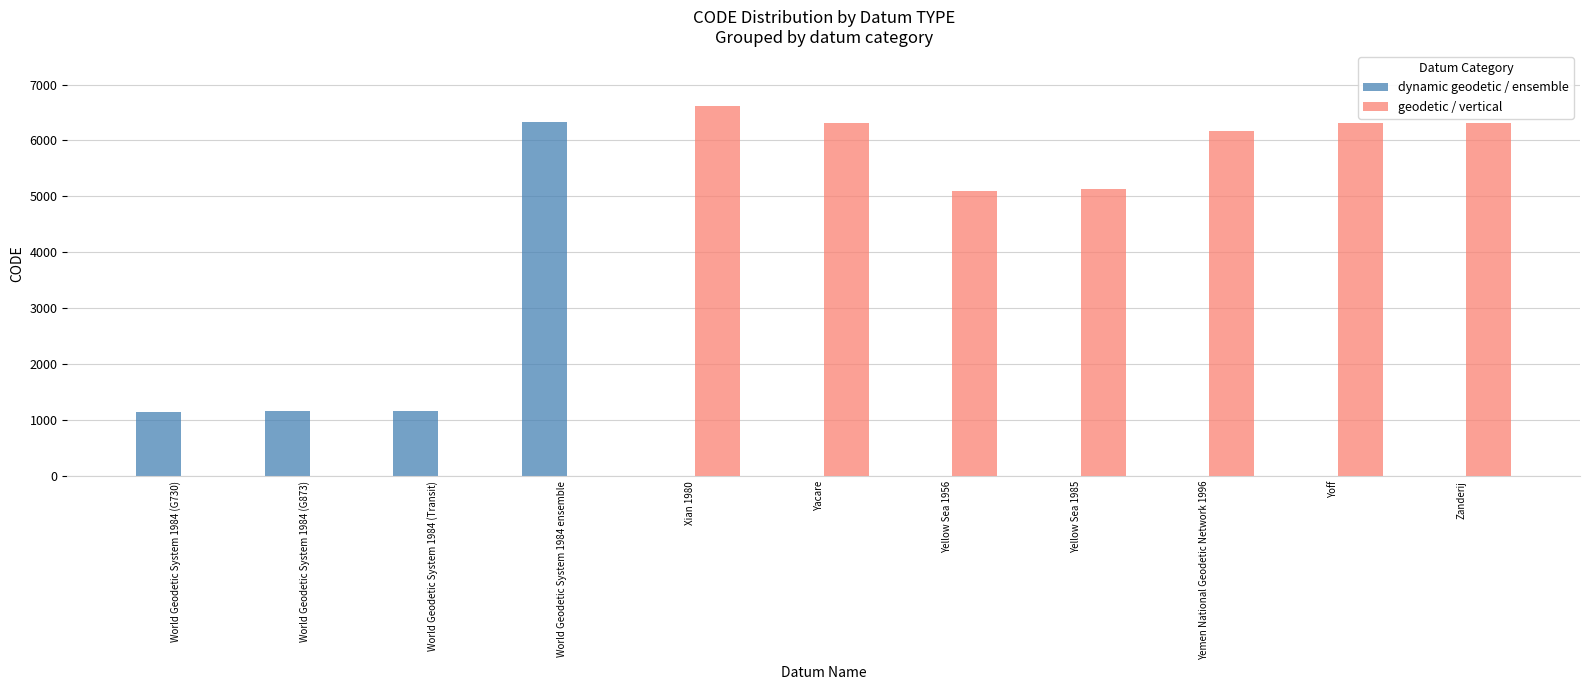

Is it true that dynamic geodetic / ensemble equals 2771 at Xian 1980?

False